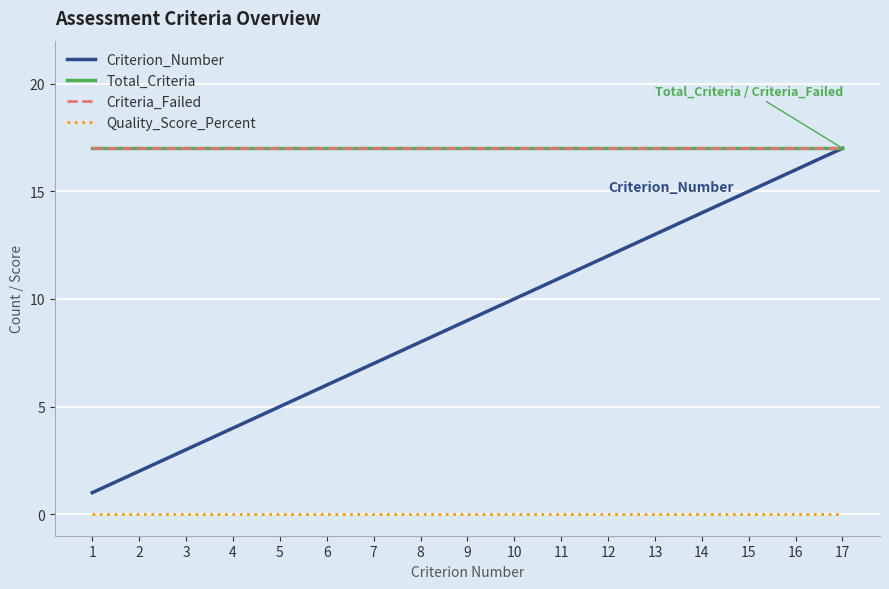

Is this an area chart (filled region under the line)?

No